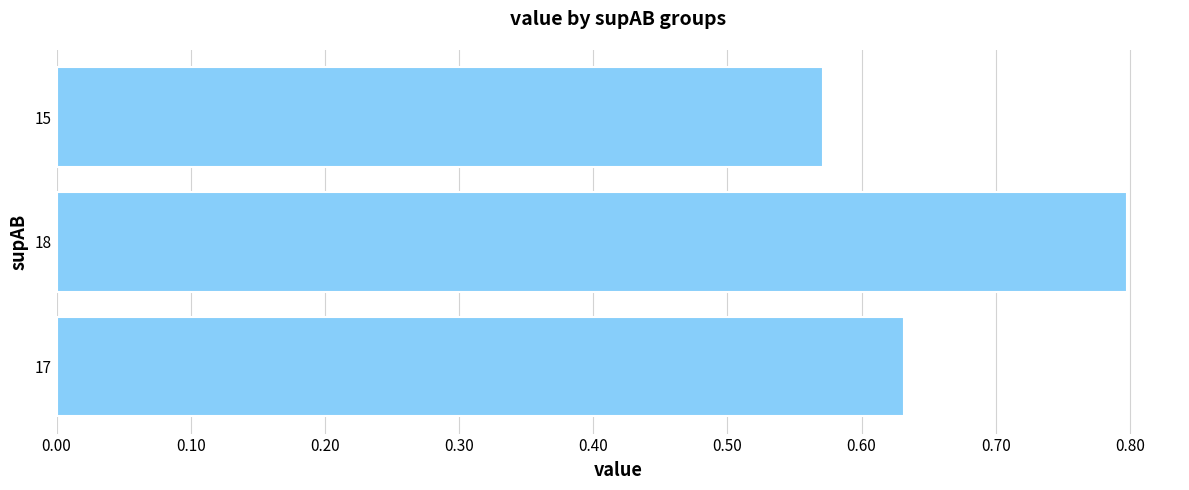

At which label is the value closest to 0?

15